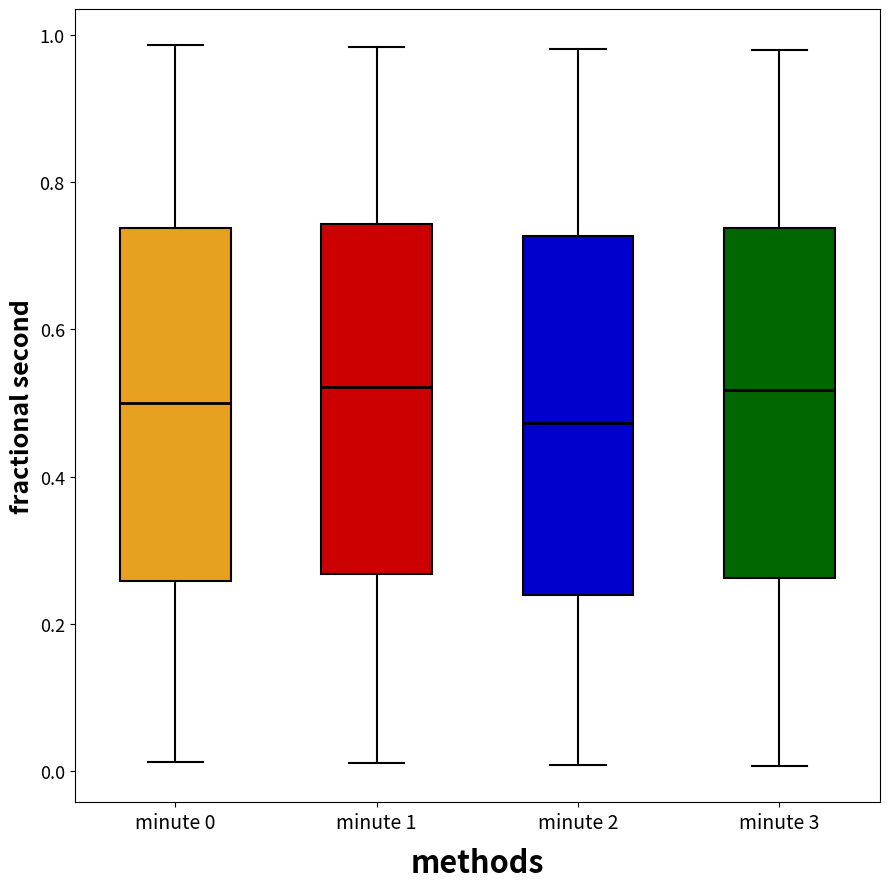

Reading left to right, read every box against the y-axis: the position of its median line, the range the box covers, and the ends of its whiskers. The values are not printed on the chart, so give them approximately, as read against the axis.

minute 0: median 0.50, box 0.26 to 0.74, whiskers 0.02 to 0.98
minute 1: median 0.52, box 0.26 to 0.74, whiskers 0.00 to 0.98
minute 2: median 0.48, box 0.24 to 0.72, whiskers 0.00 to 0.98
minute 3: median 0.52, box 0.26 to 0.74, whiskers 0.00 to 0.98